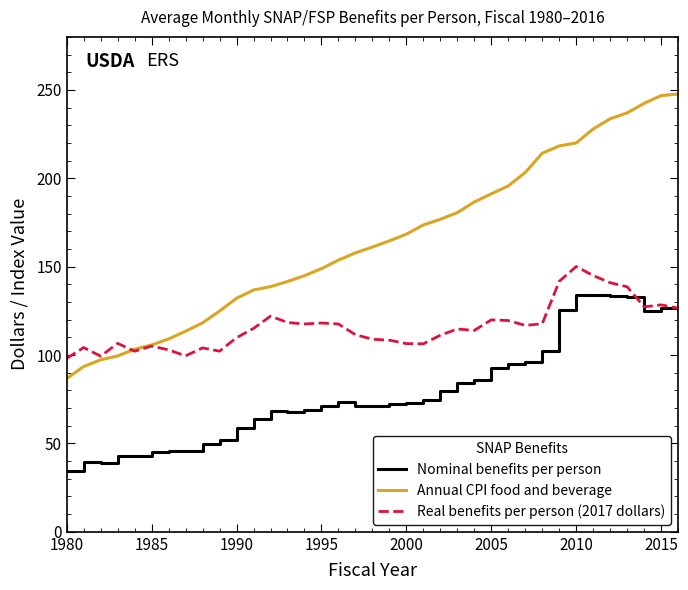

Rank the series by their average value, from lowest to highest.

Nominal benefits per person, Real benefits per person (2017 dollars), Annual CPI food and beverage